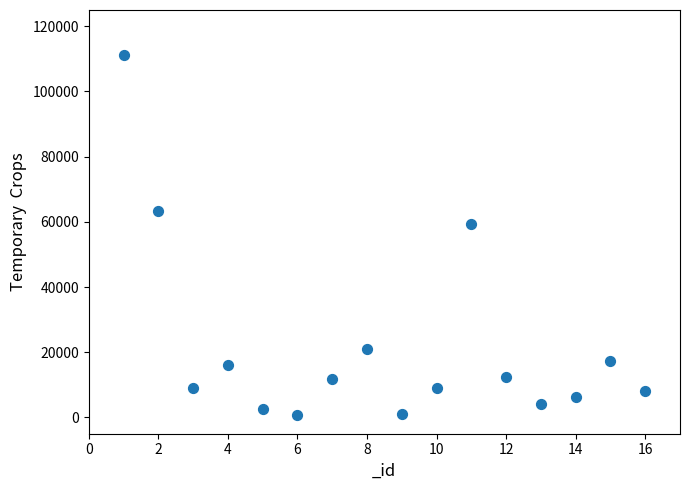

What is the range of Y values (max minus min)?

110451.5